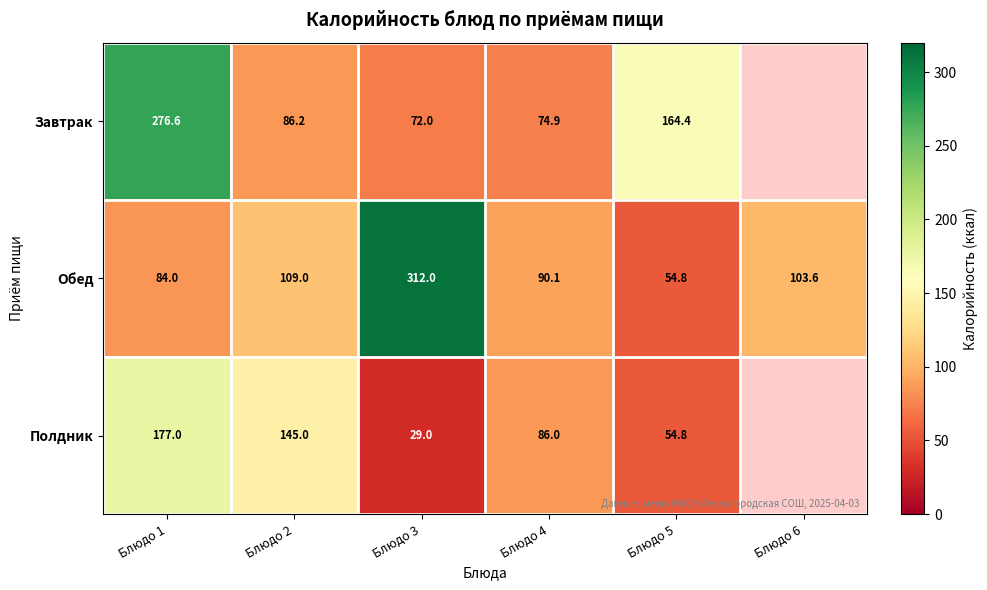

Is the value of Полдник at Блюдо 2 greater than the value of Завтрак at Блюдо 5?

No